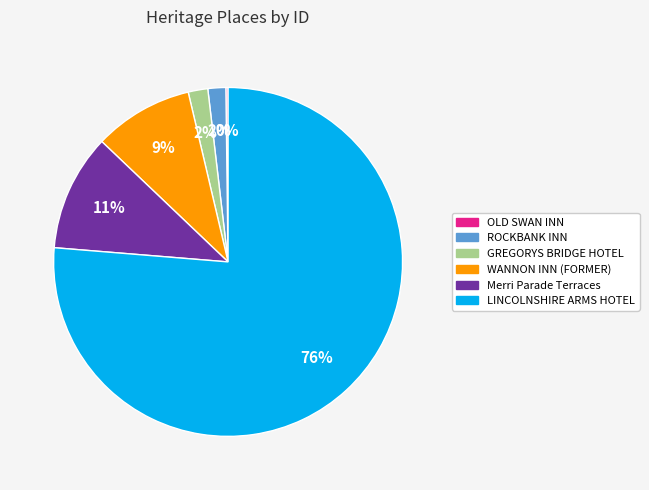

Combined, do ROCKBANK INN and WANNON INN (FORMER) account for over 50%?

No